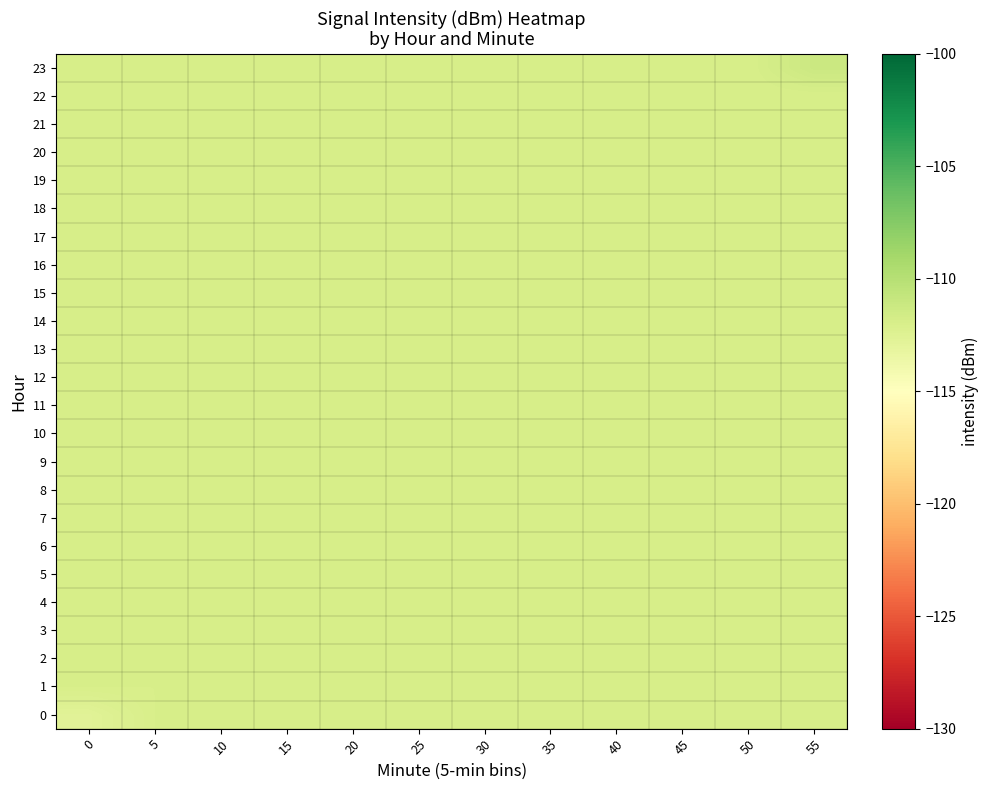

Which series has the largest range (max minus min)?

row_0